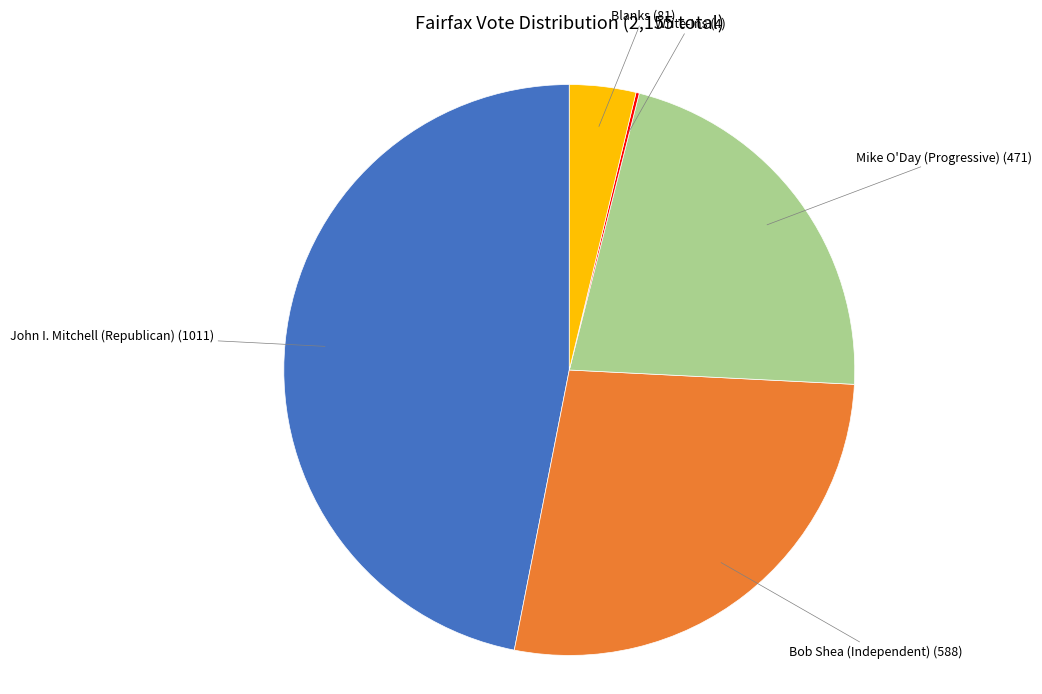

Is there a majority slice in this chart?

No